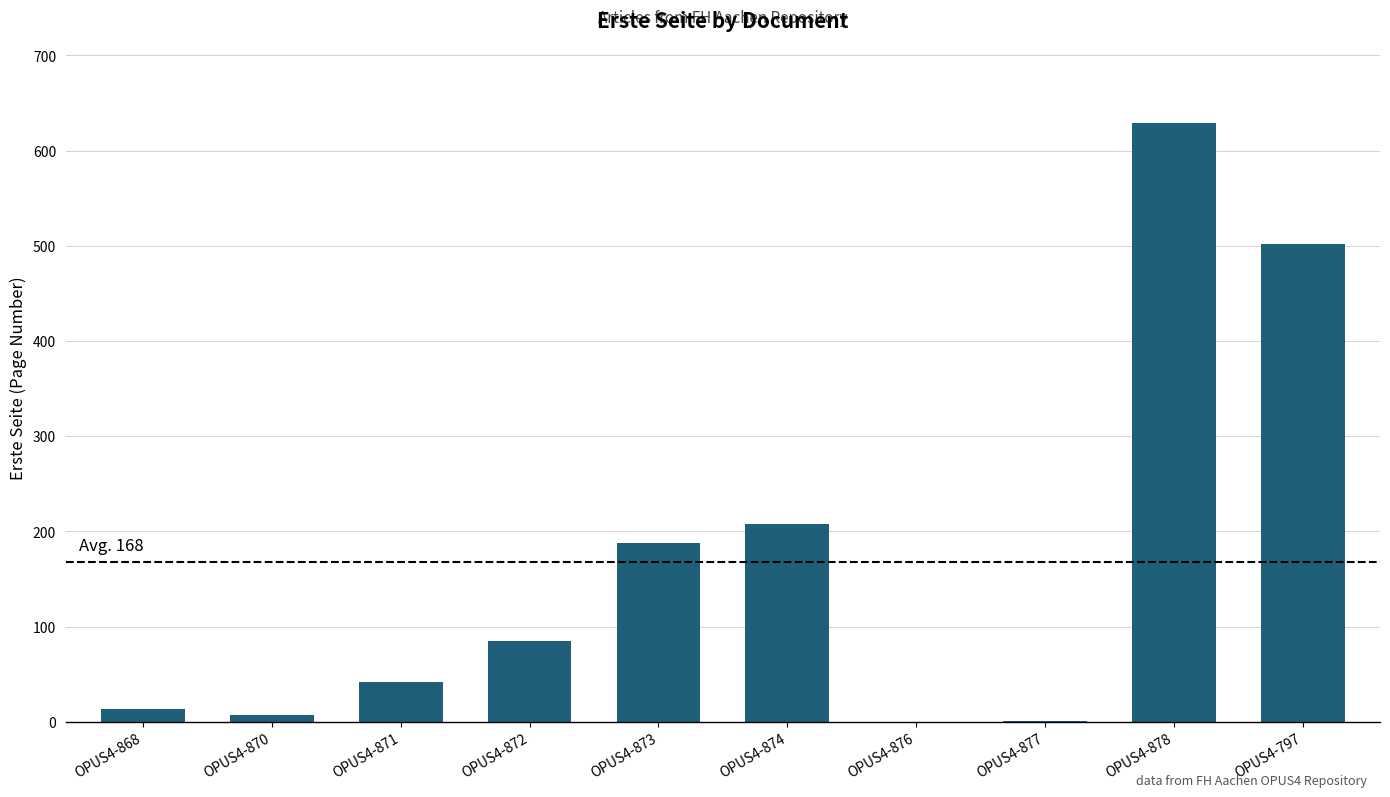

Are the bars horizontal?

No